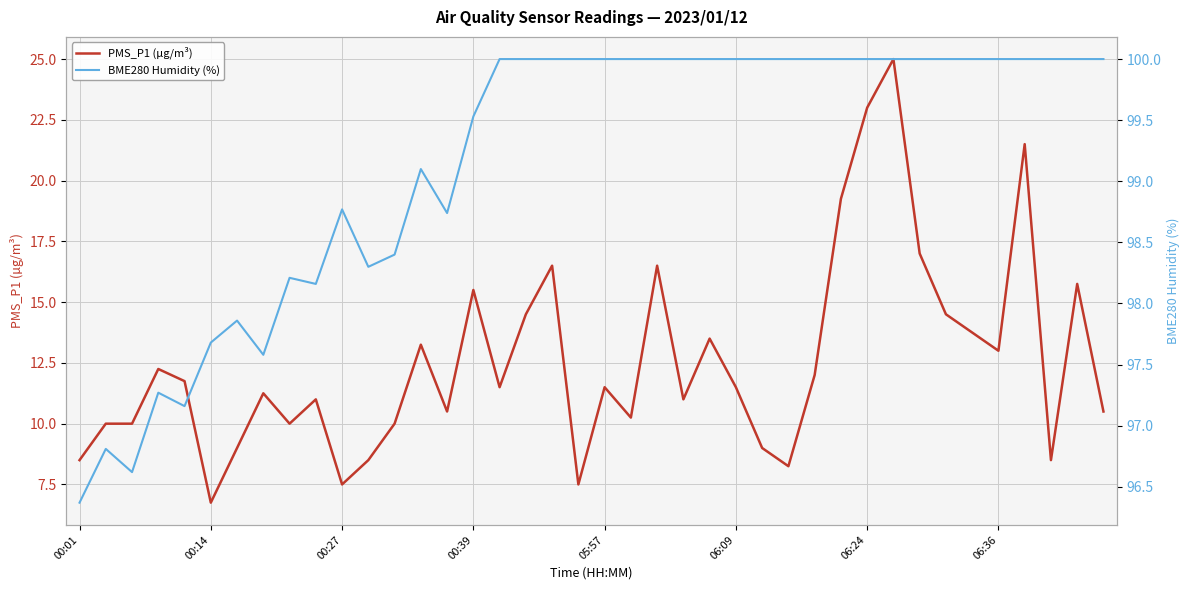

At which label does PMS_P1 (µg/m³) reach its minimum?

00:14